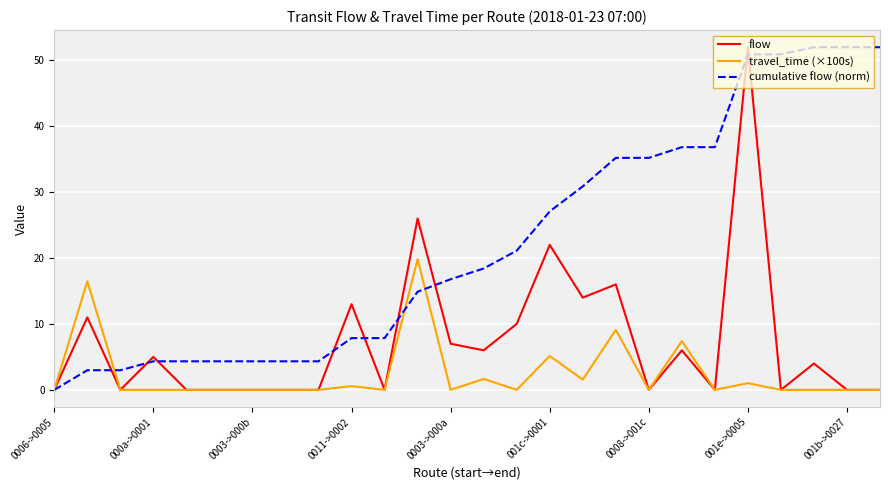

How many lines are shown in the chart?

3